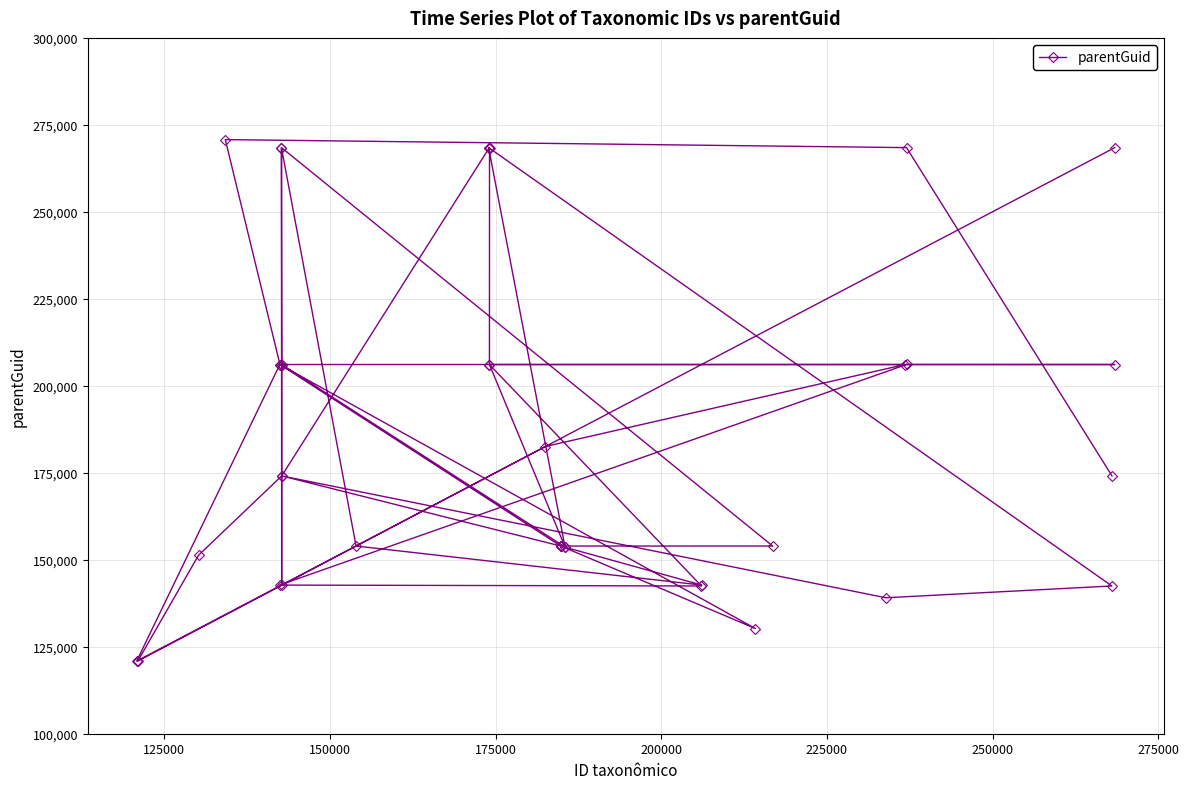

What is the greatest value displayed?

270764